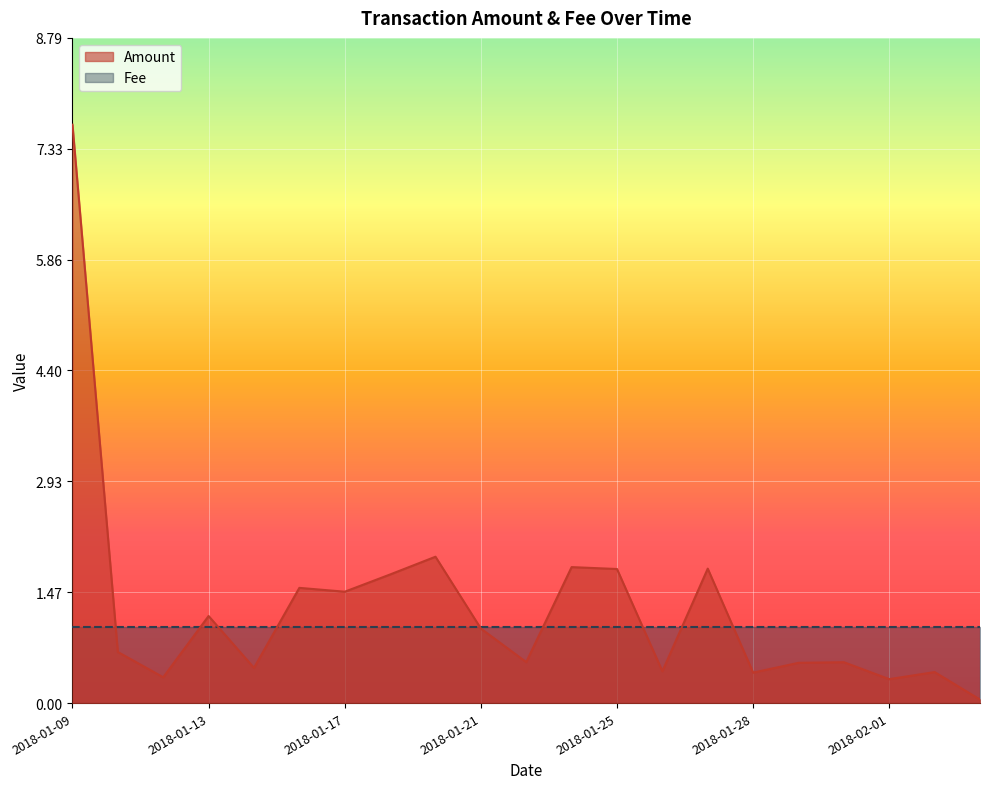

Which series has the largest total across all categories?

Amount